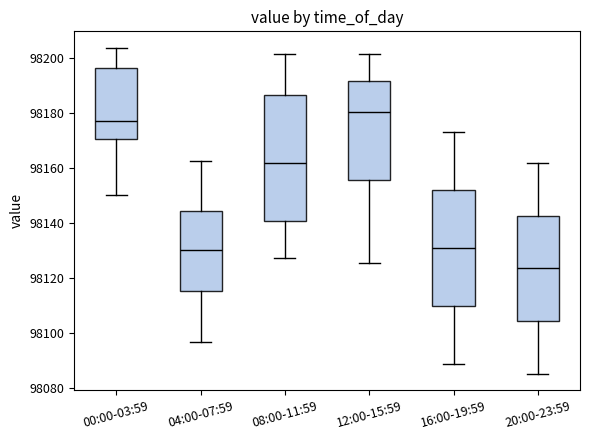

Which box is the tallest, from its lower edge to its upper edge?

08:00-11:59